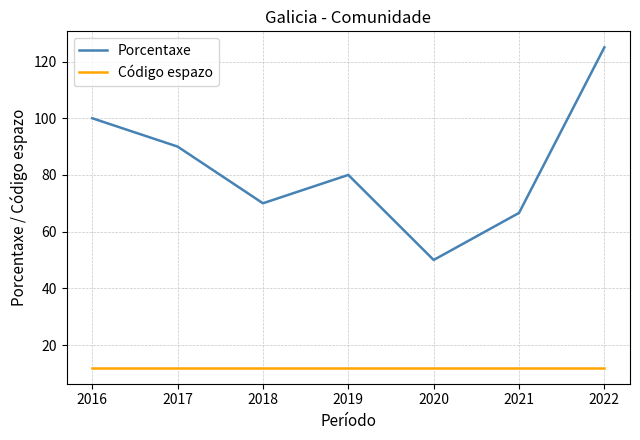

Reading left to right, list all the values displayed in this chart.

Porcentaxe: 100.0	90.0	70.0	80.0	50.0	66.6	125.0
Código espazo: 12.0	12.0	12.0	12.0	12.0	12.0	12.0